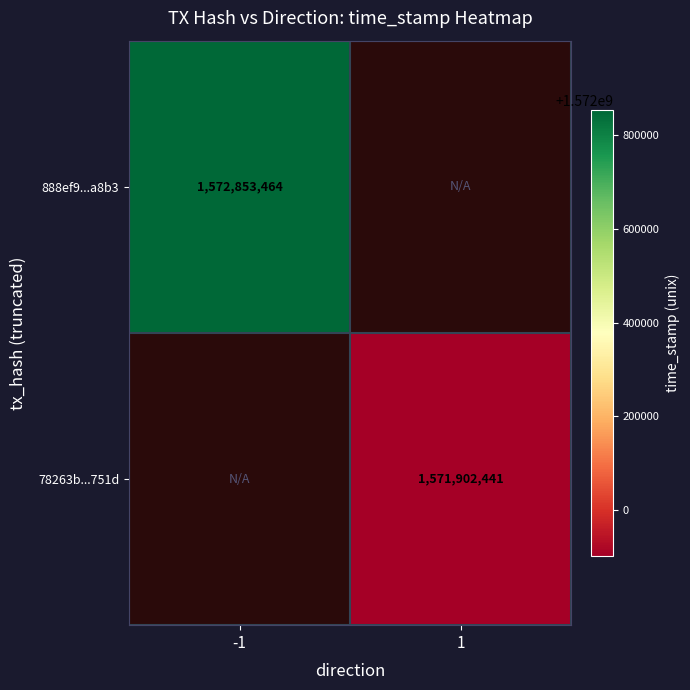

The 78263b...751d series shows 437867645 at 1. True or false?

False